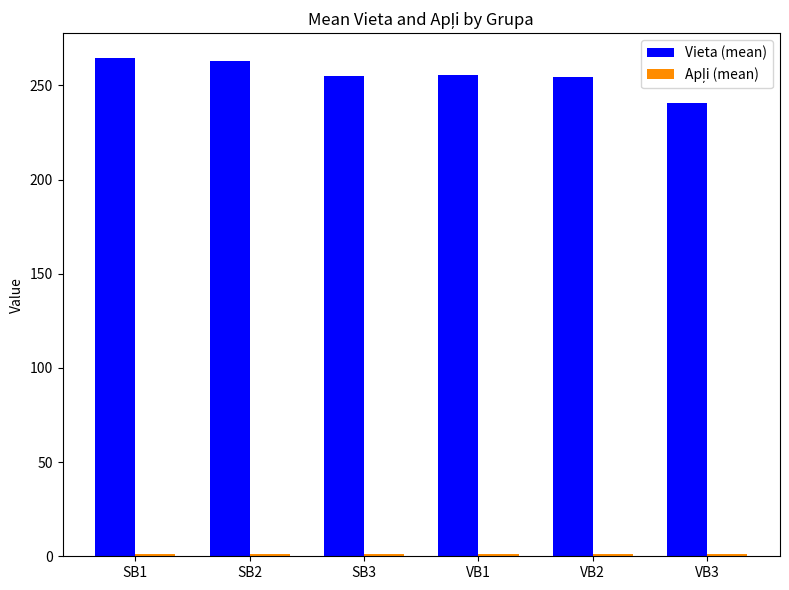

True or false: Vieta (mean) has a value of 82.0 at SB3.

False